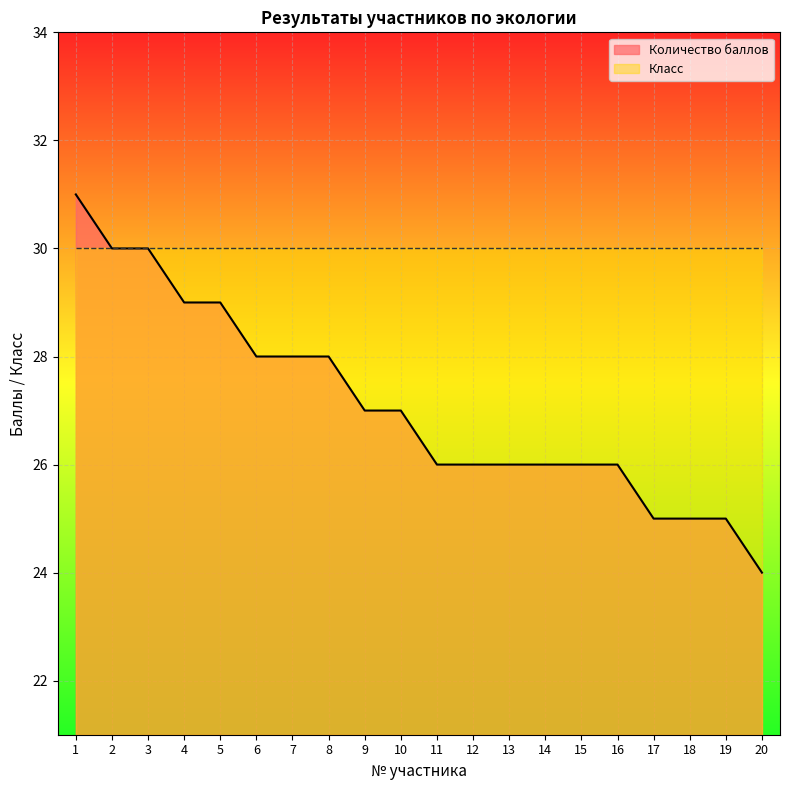

The value at 4 is 49. True or false?

False